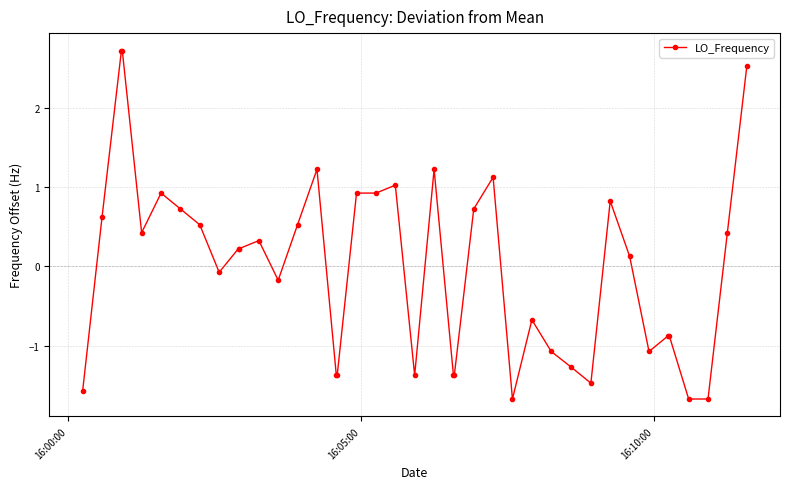

What is the greatest value displayed?

2.7